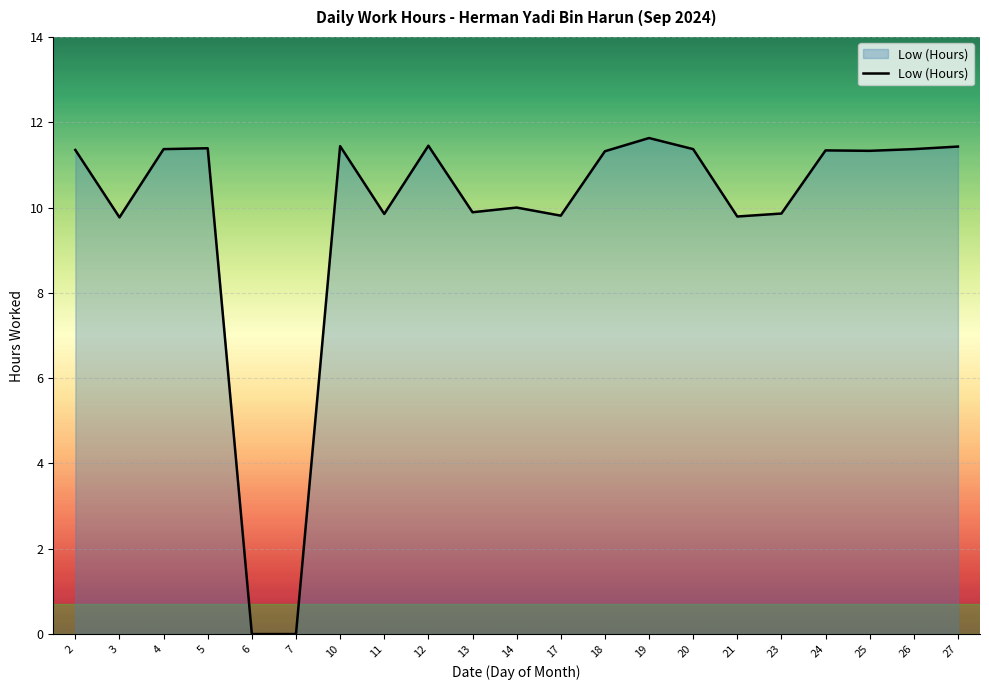

What is the maximum value shown in the chart?

11.6